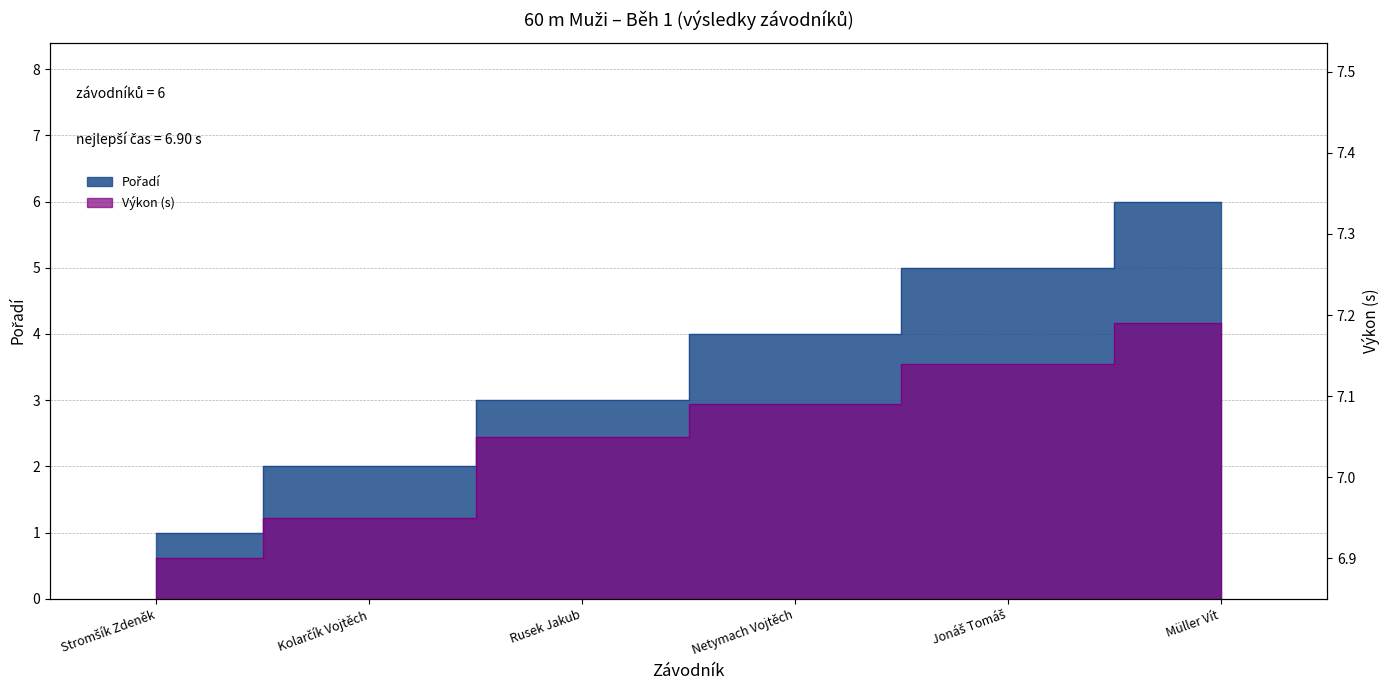

What value does the Výkon series have at Kolarčík Vojtěch?

7.0